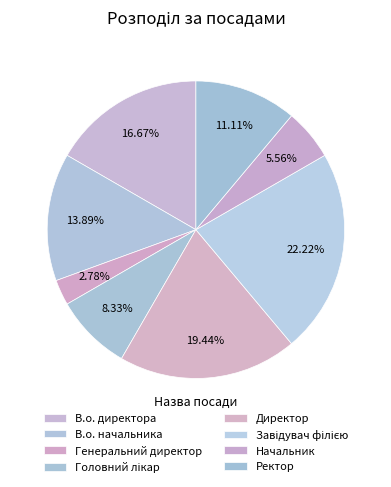

How many segments does this pie chart have?

8